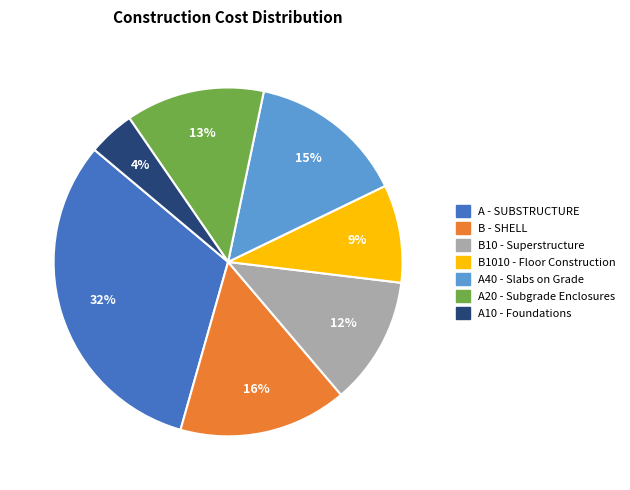

Which slice is the smallest?

A10 - Foundations